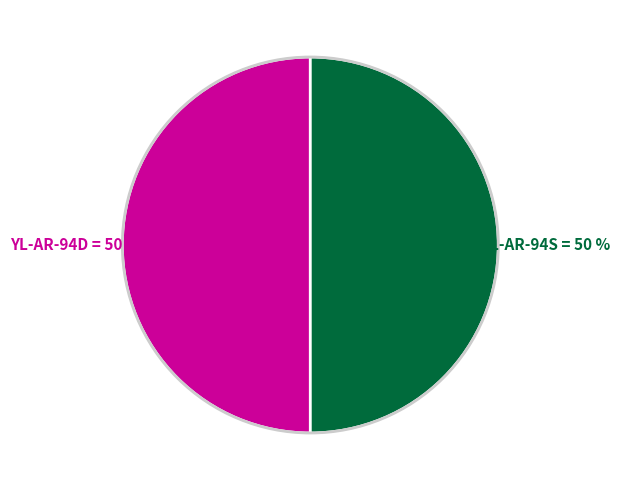

To the nearest percent, what is the average slice percentage?

50%